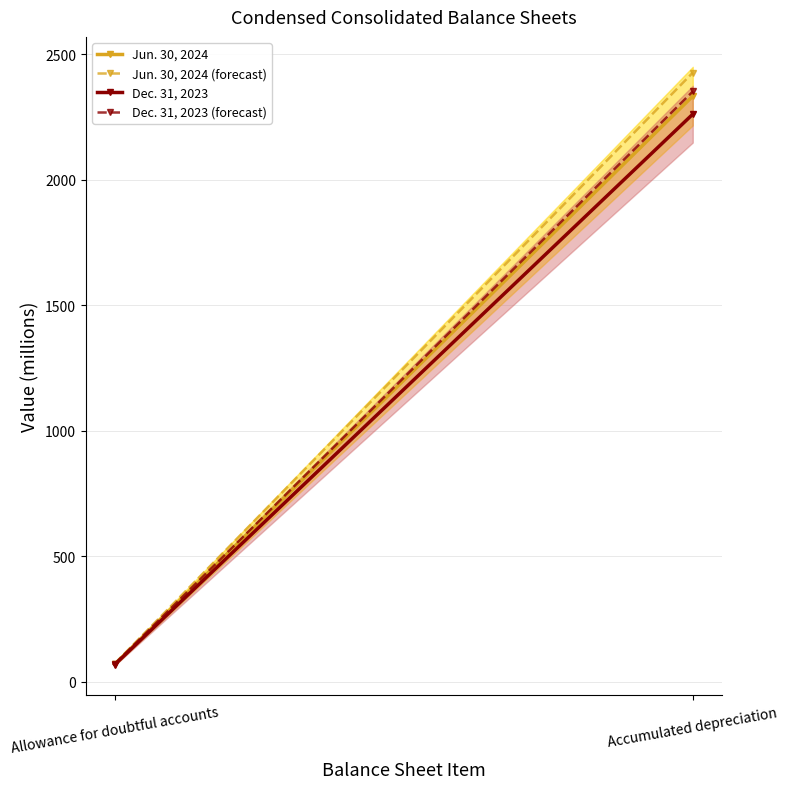

What is the minimum value for Jun. 30, 2024 (forecast)?

72.5